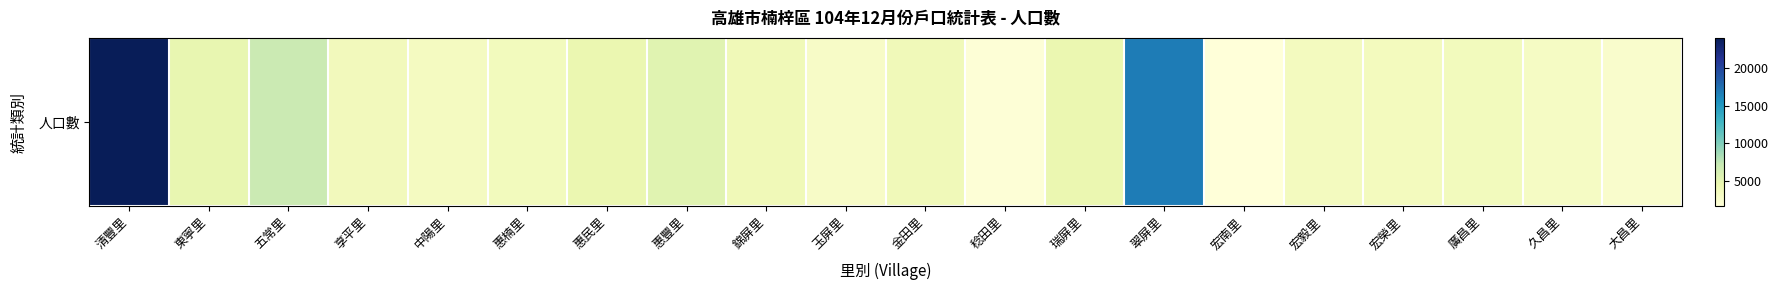

Rank the categories by value from highest to lowest.

清豐里, 翠屏里, 五常里, 惠豐里, 東寧里, 瑞屏里, 惠民里, 錦屏里, 金田里, 享平里, 廣昌里, 惠楠里, 宏榮里, 宏毅里, 中陽里, 久昌里, 玉屏里, 大昌里, 稔田里, 宏南里